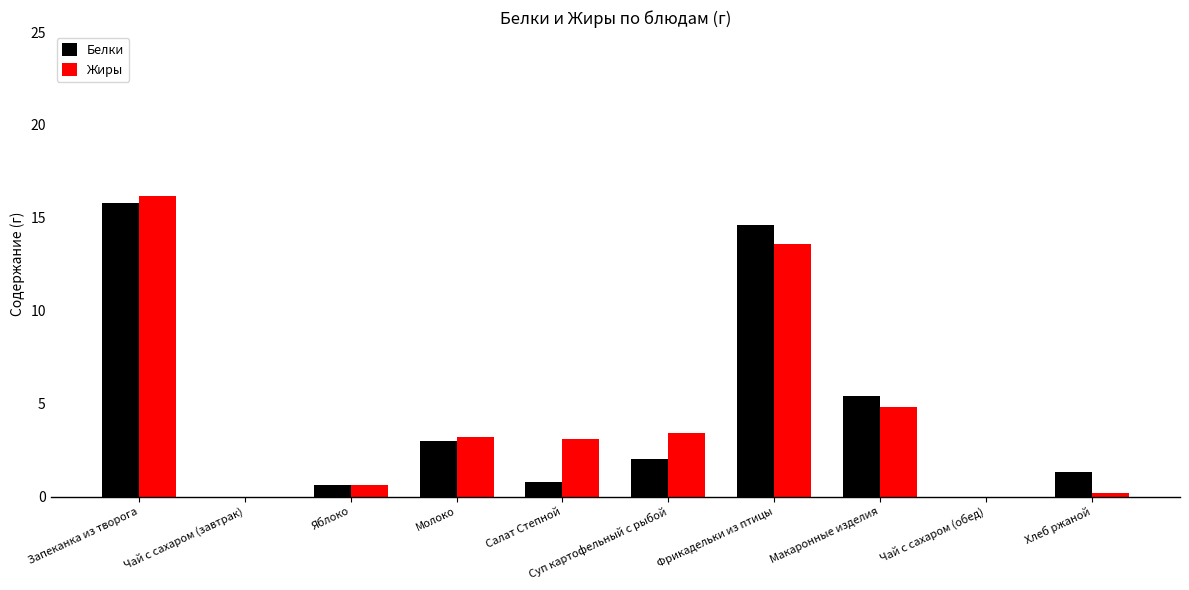

The Жиры series shows 3.2 at Молоко. True or false?

True